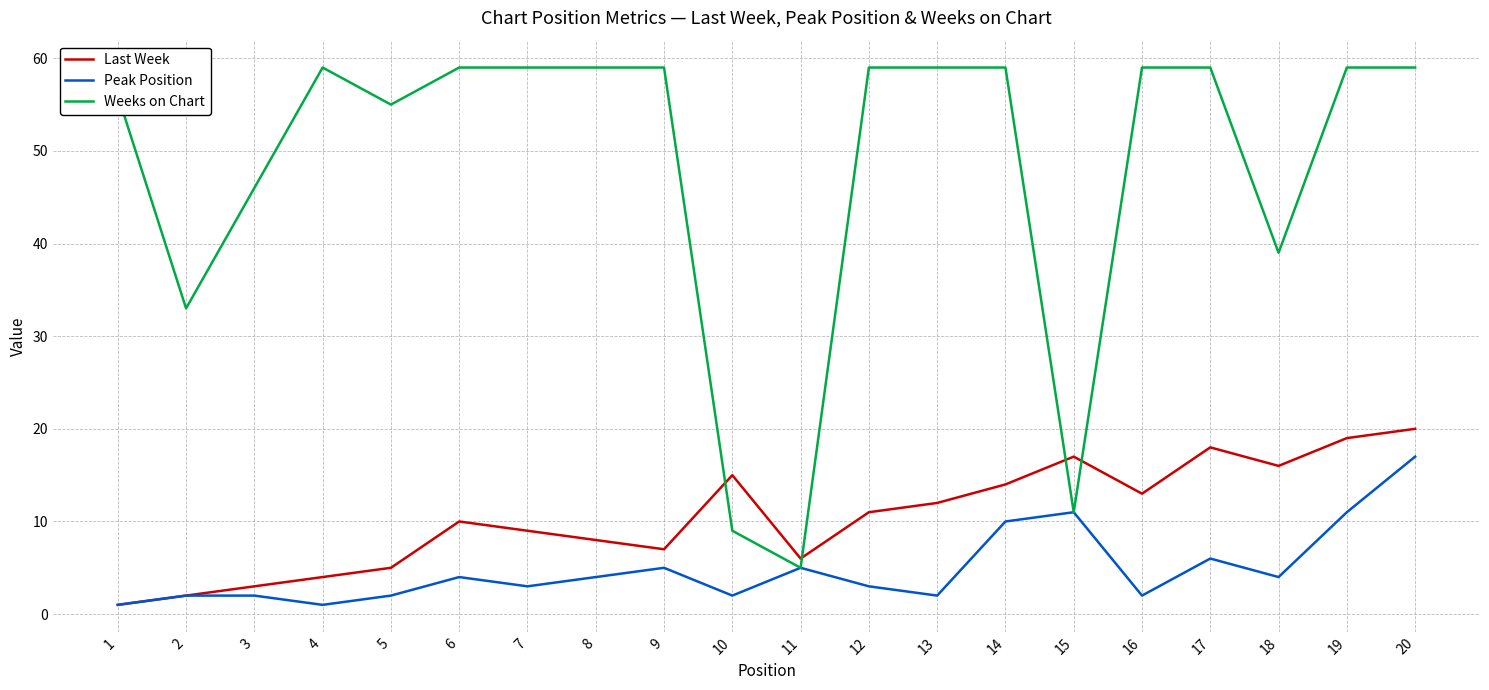

Reading left to right, list all the values displayed in this chart.

Last Week: 1=1	2=2	3=3	4=4	5=5	6=10	7=9	8=8	9=7	10=15	11=6	12=11	13=12	14=14	15=17	16=13	17=18	18=16	19=19	20=20
Peak Position: 1=1	2=2	3=2	4=1	5=2	6=4	7=3	8=4	9=5	10=2	11=5	12=3	13=2	14=10	15=11	16=2	17=6	18=4	19=11	20=17
Weeks on Chart: 1=56	2=33	3=46	4=59	5=55	6=59	7=59	8=59	9=59	10=9	11=5	12=59	13=59	14=59	15=11	16=59	17=59	18=39	19=59	20=59